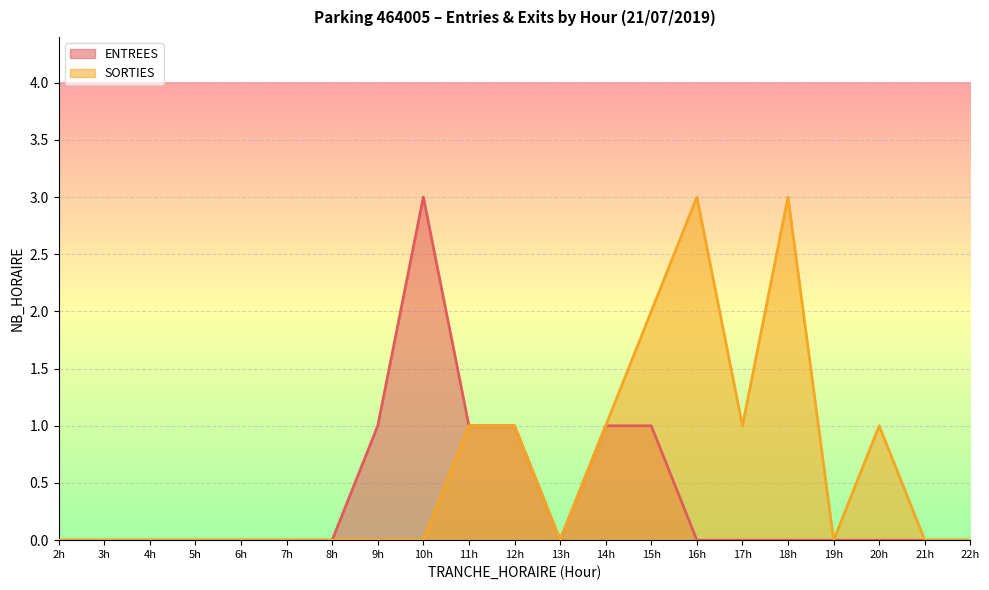

The ENTREES series shows 0 at 21h. True or false?

True